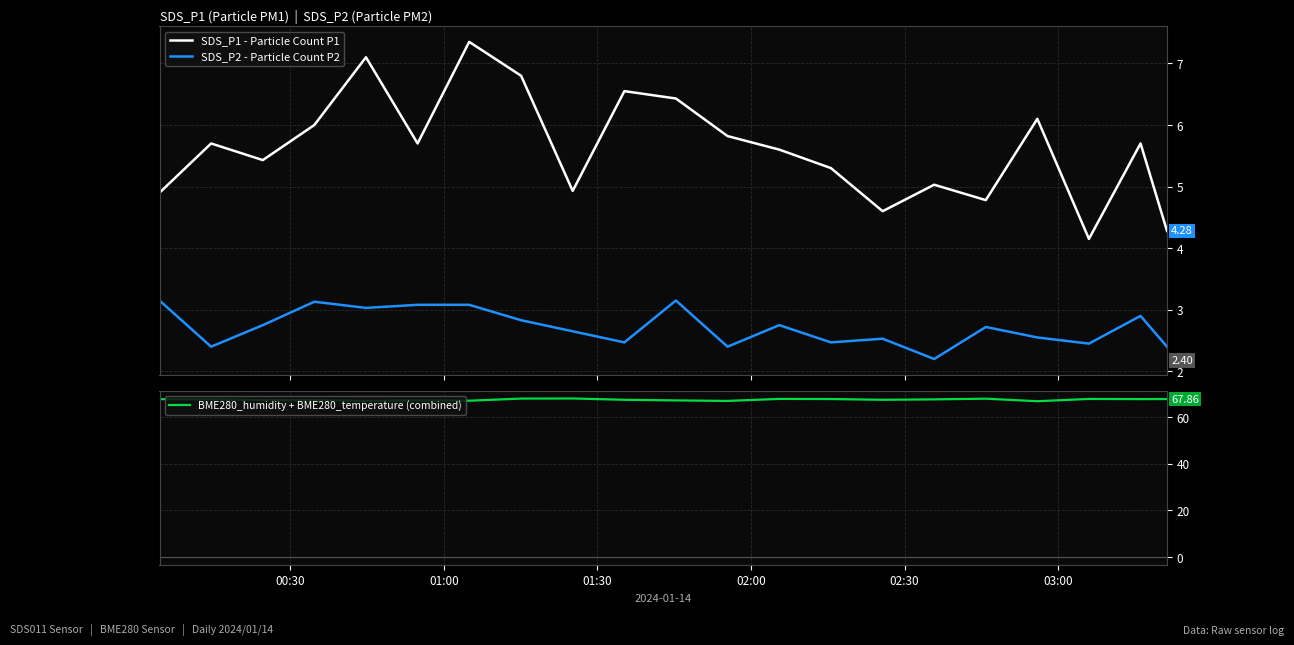

How many data points in BME280_humidity + BME280_temperature (combined) are above 67?

20